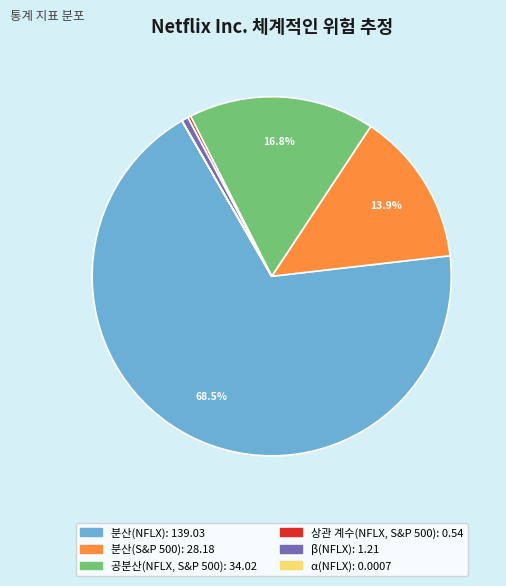

Combined, do β(NFLX) and 분산(NFLX) account for over 50%?

Yes